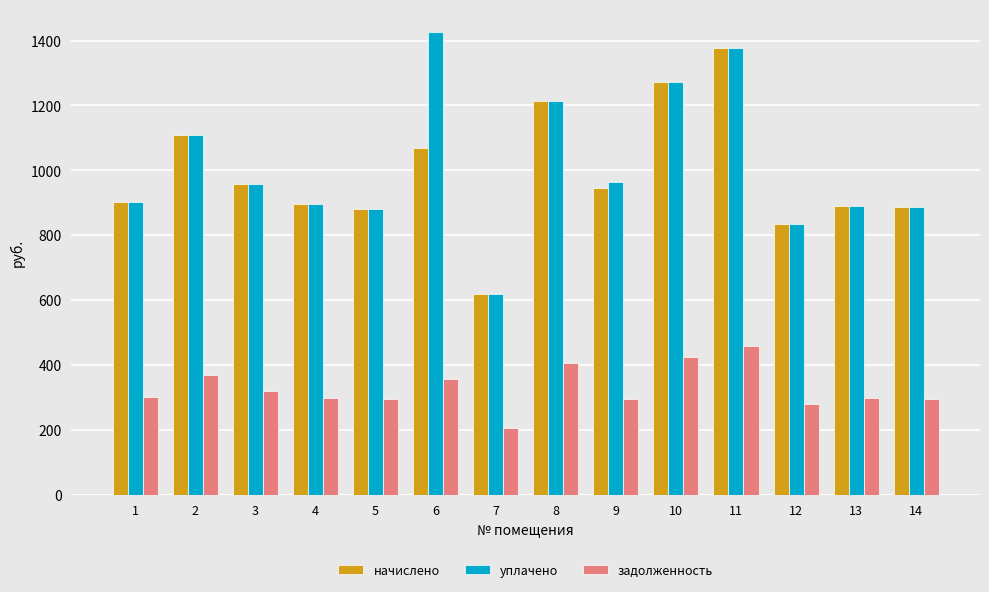

Is it true that уплачено equals 965.0 at 9?

True